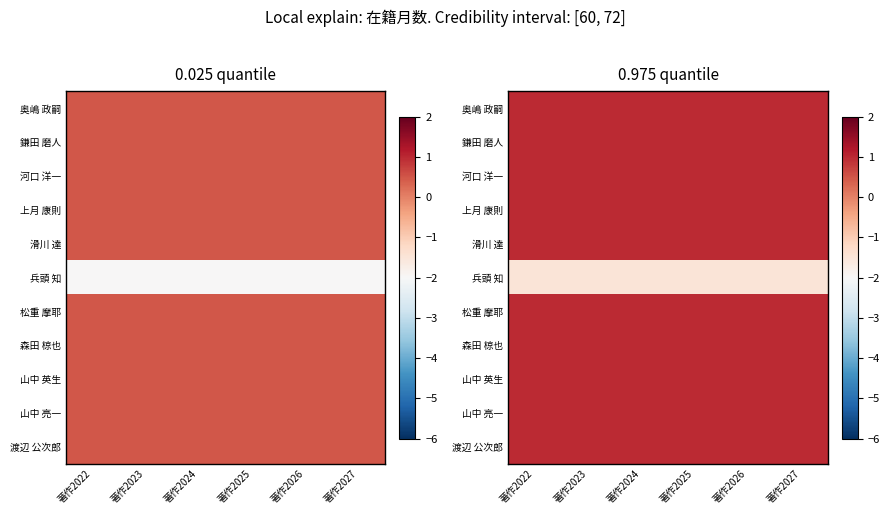

Where is 河口 洋一 nearest to the value 0?

著作2022